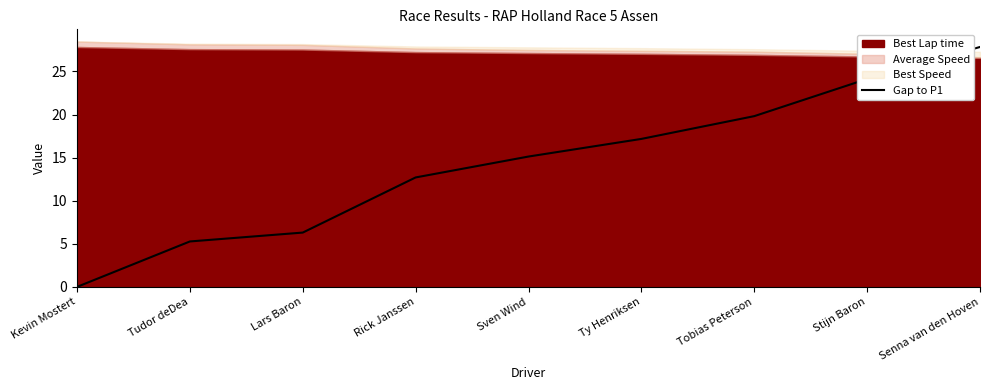

Between Lars Baron and Sven Wind, which is larger?

Sven Wind